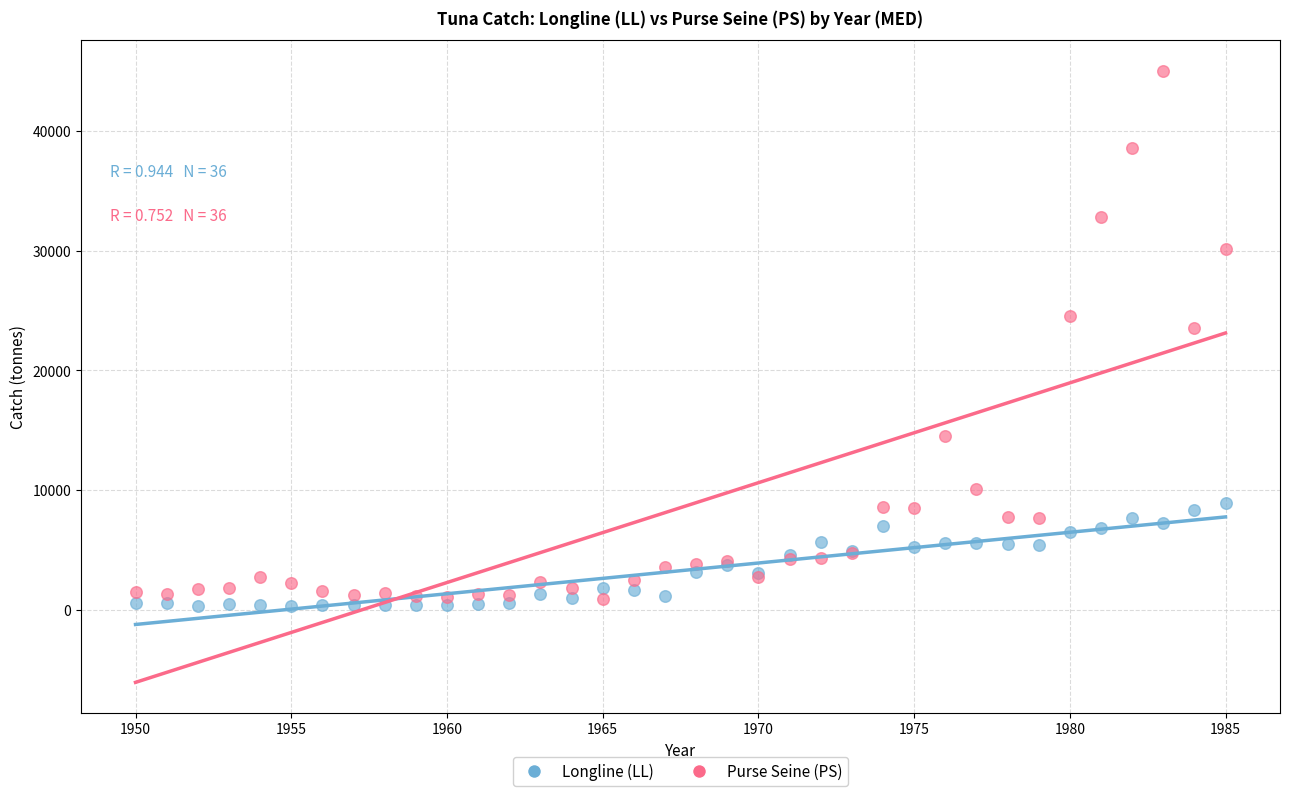

In the Purse Seine (PS) series, what Y value is closest to 22961?

23551.3